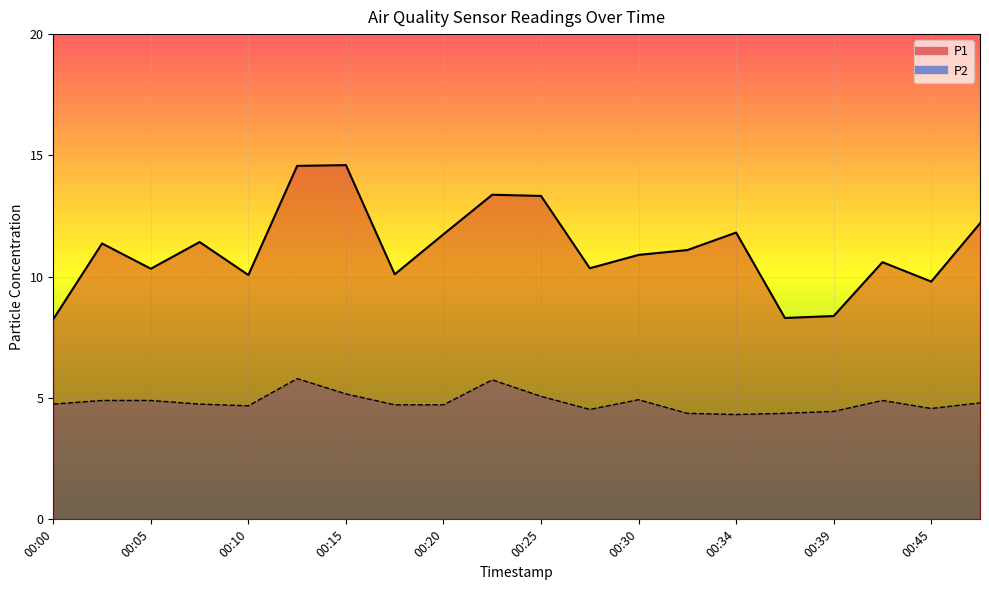

Reading left to right, what are all the values shown in this chart?

P1: 00:00=8.2	00:03=11.4	00:05=10.3	00:08=11.4	00:10=10.1	00:13=14.6	00:15=14.6	00:17=10.1	00:20=11.8	00:22=13.4	00:25=13.3	00:27=10.3	00:30=10.9	00:32=11.1	00:34=11.8	00:37=8.3	00:39=8.4	00:42=10.6	00:45=9.8	00:47=12.2
P2: 00:00=4.8	00:03=4.9	00:05=4.9	00:08=4.8	00:10=4.7	00:13=5.8	00:15=5.2	00:17=4.7	00:20=4.7	00:22=5.8	00:25=5.1	00:27=4.5	00:30=4.9	00:32=4.4	00:34=4.3	00:37=4.4	00:39=4.5	00:42=4.9	00:45=4.6	00:47=4.8